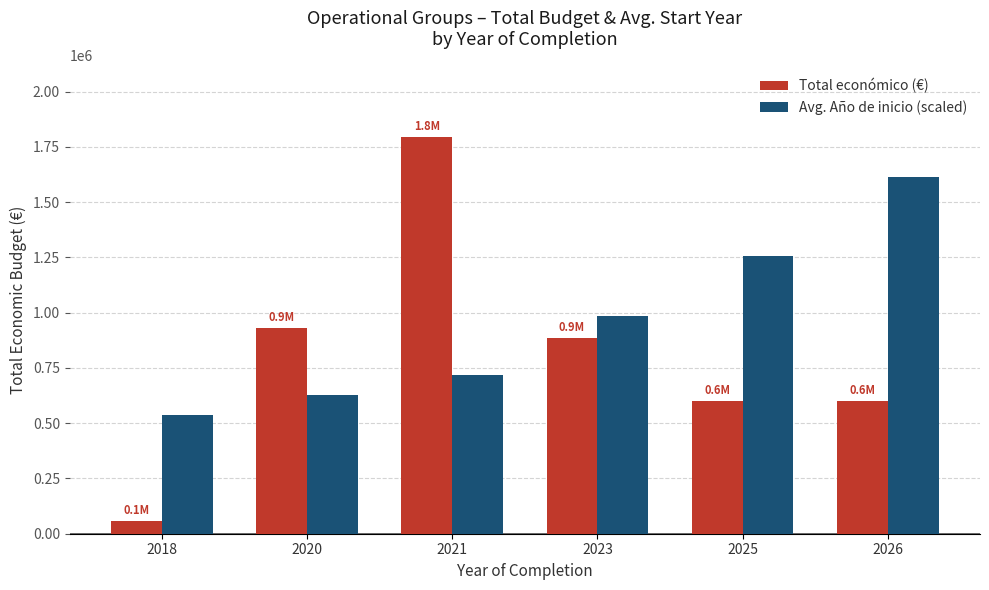

What is the value of the Avg. Año de inicio (scaled) bar at the 5th from the left?

1256306.8